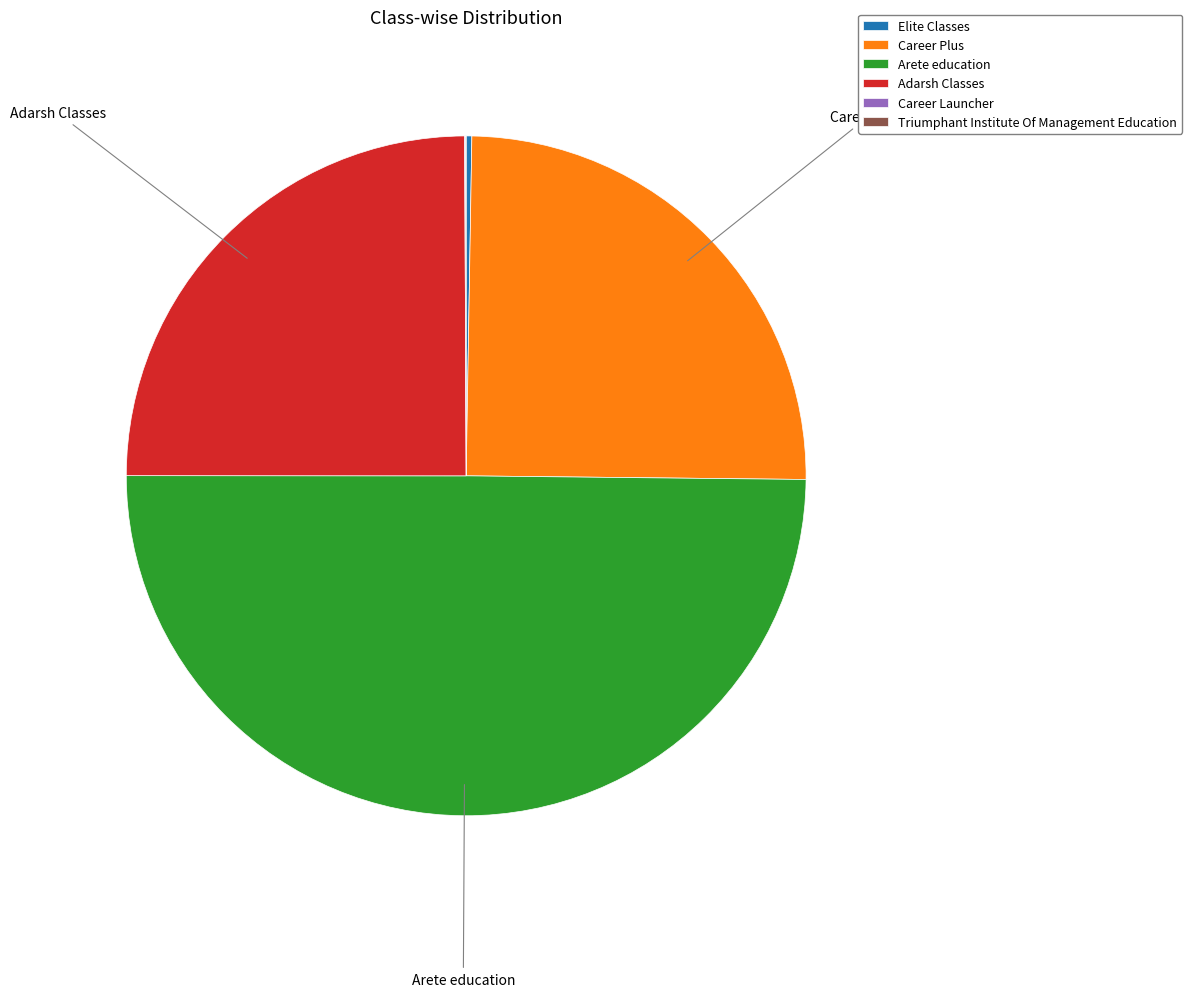

Which category has the biggest portion of the pie?

Arete education